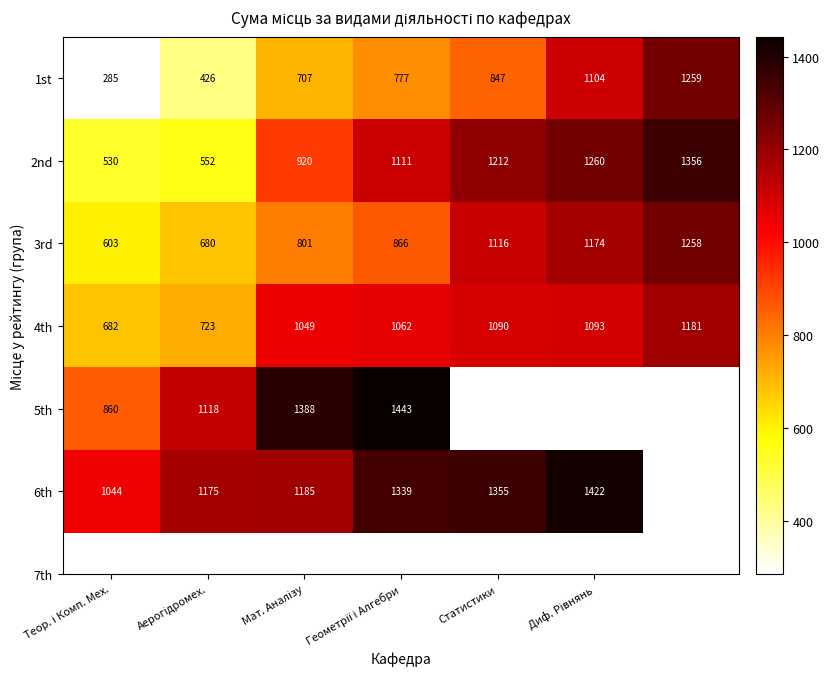

Count the 1st values in the range 426 to 1104.

5